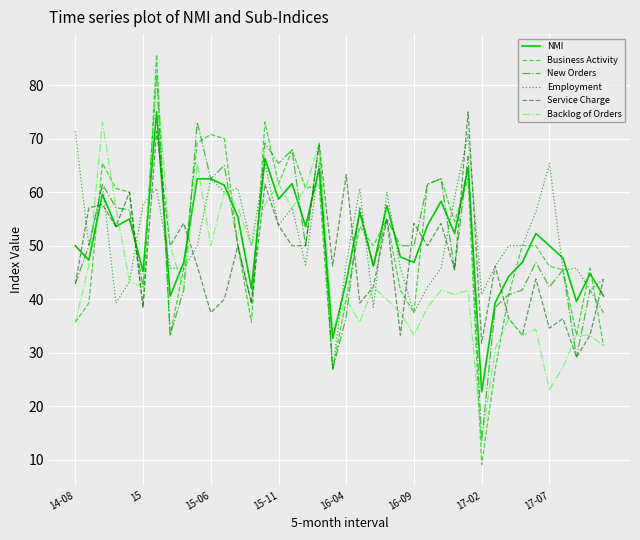

What is the minimum value for Business Activity?

9.1